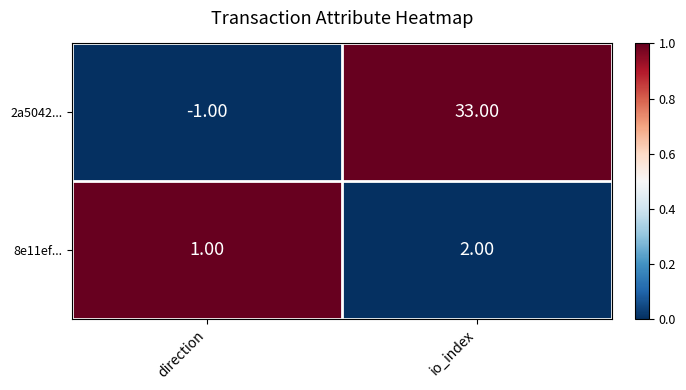

Where is 8e11ef... nearest to the value 1?

direction